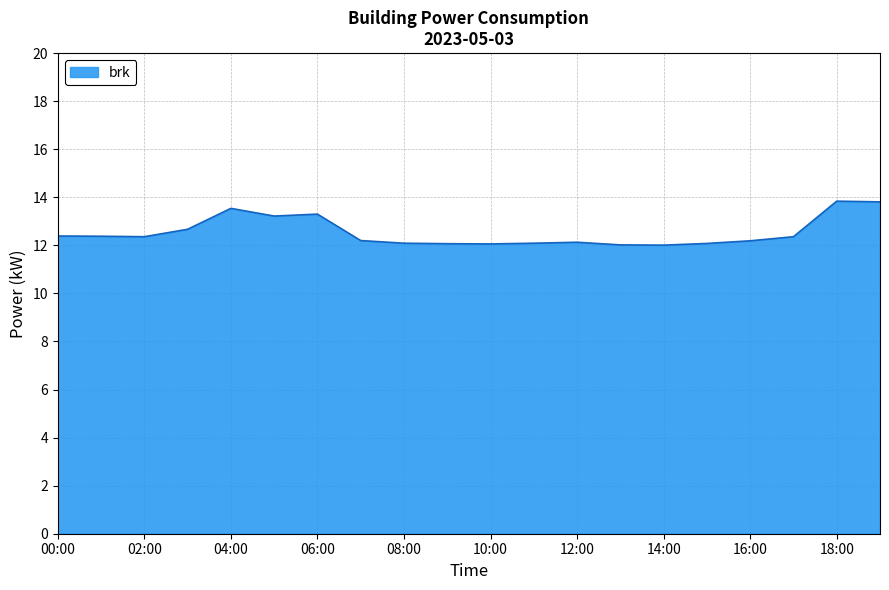

What is the maximum value shown in the chart?

13.8